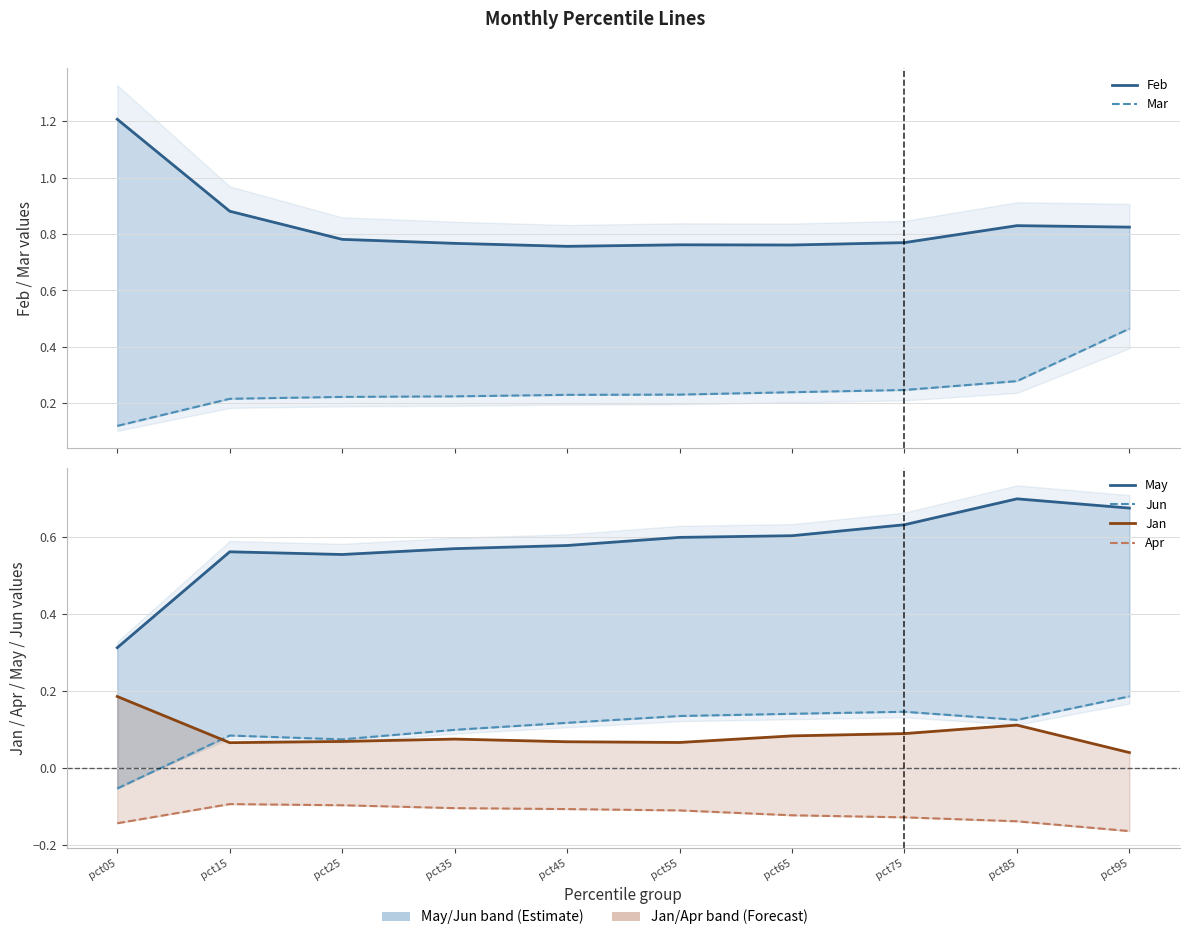

How many lines are shown in the chart?

6